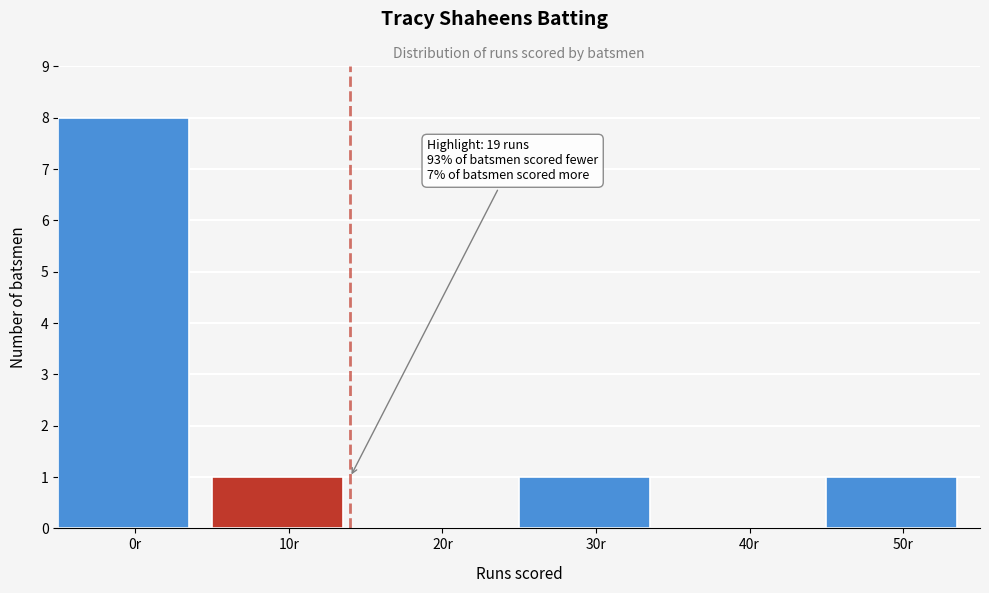

Reading left to right, list all the values displayed in this chart.

0r=8	10r=1	20r=0	30r=1	40r=0	50r=1